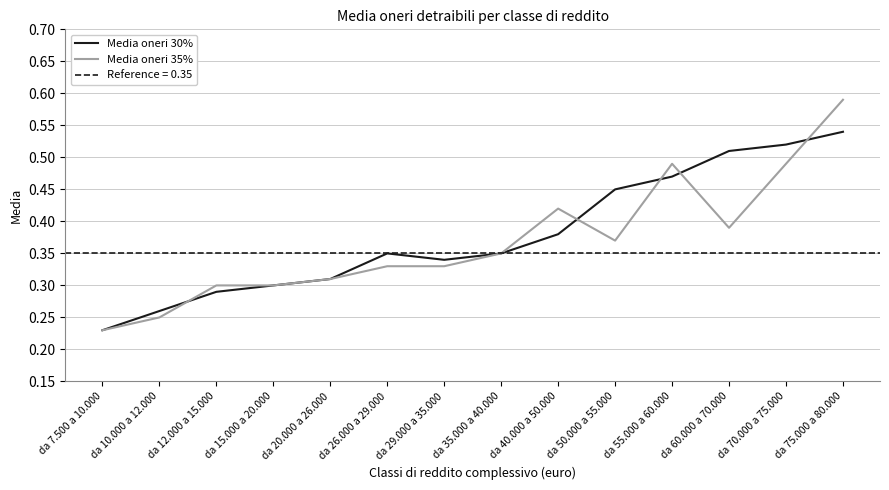

Is the value of Media oneri 30% at da 10.000 a 12.000 greater than the value of Media oneri 35% at da 55.000 a 60.000?

No